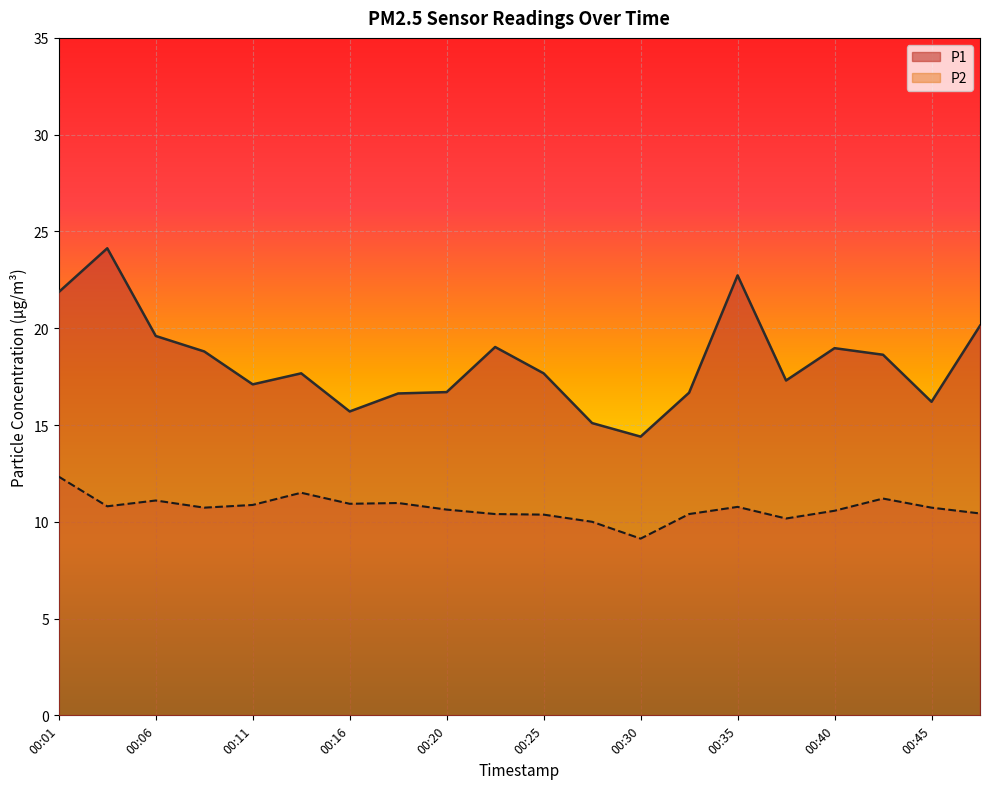

Is it true that P1 equals 24.3 at 00:18?

False